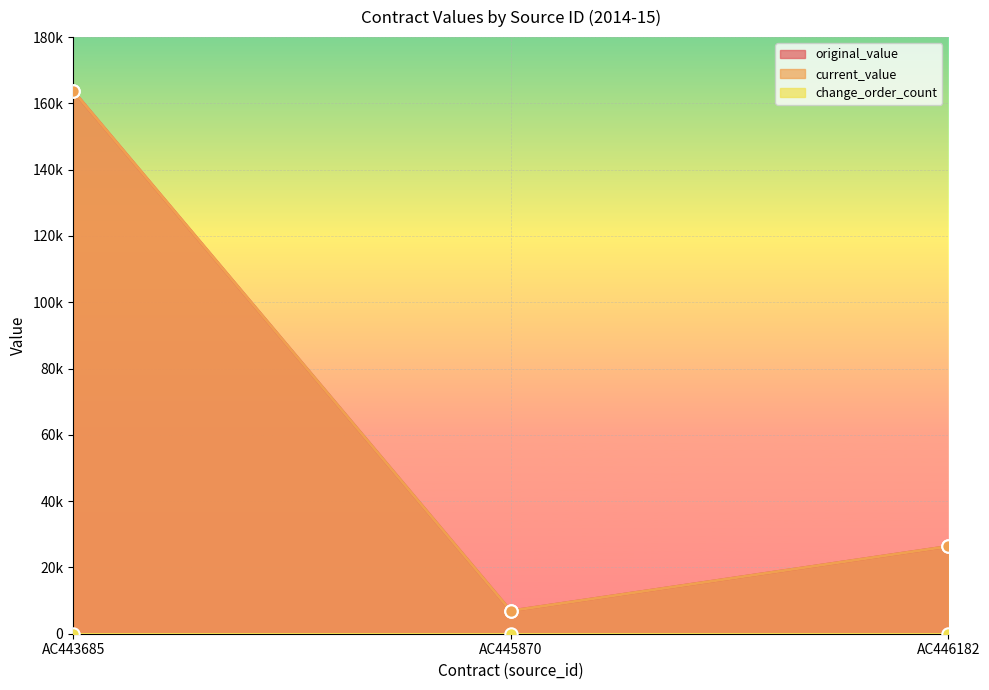

Which series has the widest spread of Y values?

original_value